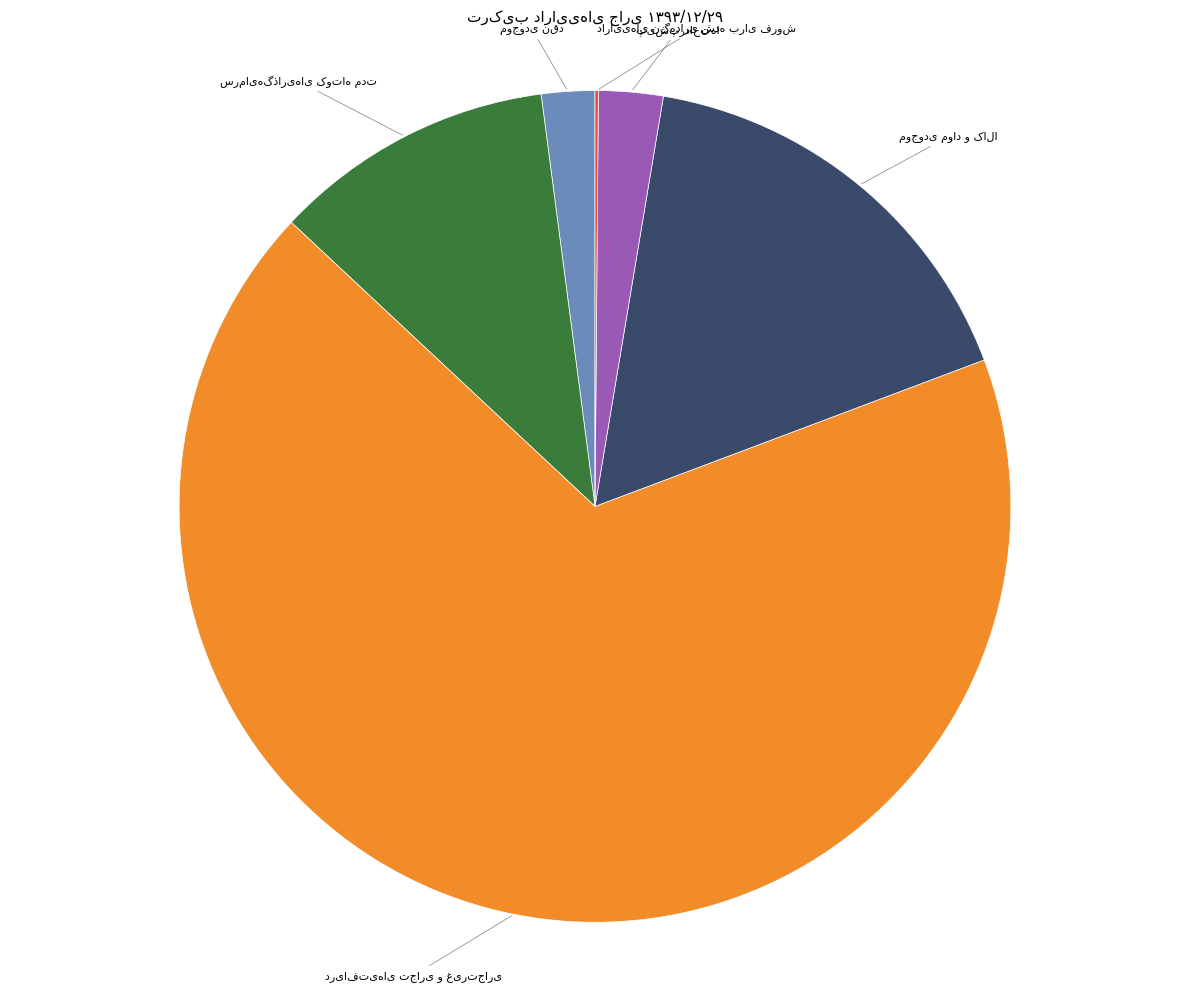

Does any single category account for the majority?

Yes